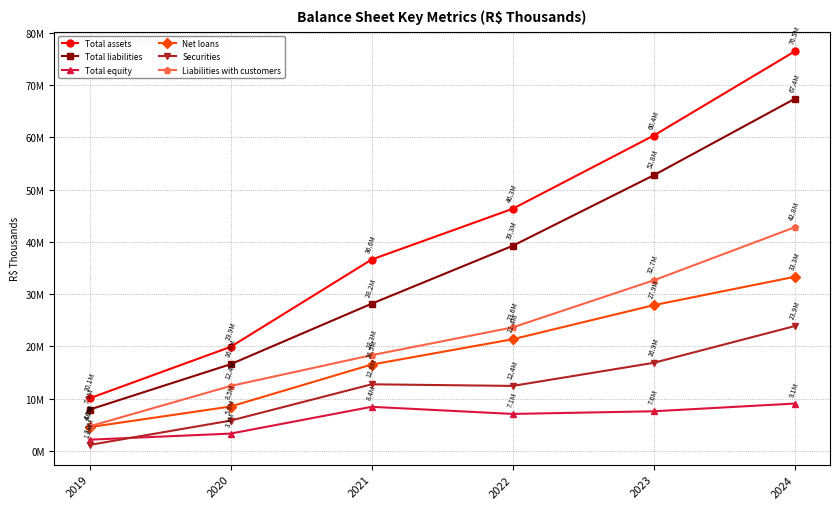

Reading right to left, transcribe all the data shown in this chart.

Total assets: 76458430	60351797	46343100	36626337	19921613	10077086
Total liabilities: 67386123	52755107	39253996	28176554	16597398	7915148
Total equity: 9072307	7596691	7089104	8449784	3324215	2161938
Net loans: 33327355	27900543	21379916	16535430	8507703	4561824
Securities: 23899551	16868112	12448565	12757687	5812622	1155094
Liabilities with customers: 42803229	32651620	23642804	18333543	12436632	4714439